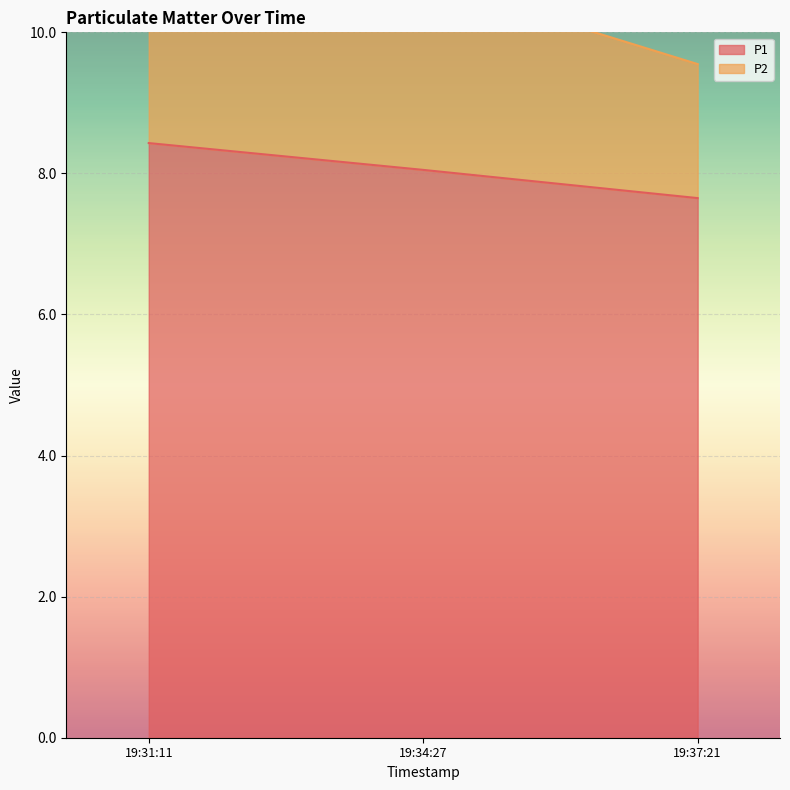

What is the difference between the maximum and minimum values in the P1 series?

0.8